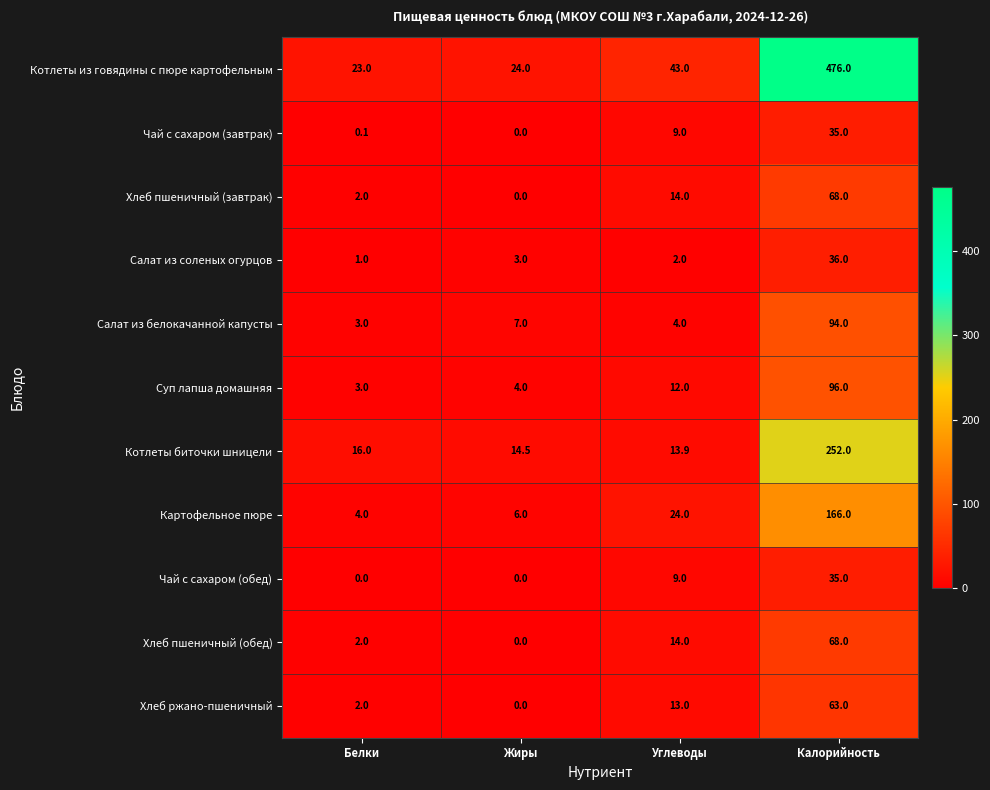

Which series has the largest total across all categories?

Котлеты из говядины с пюре картофельным